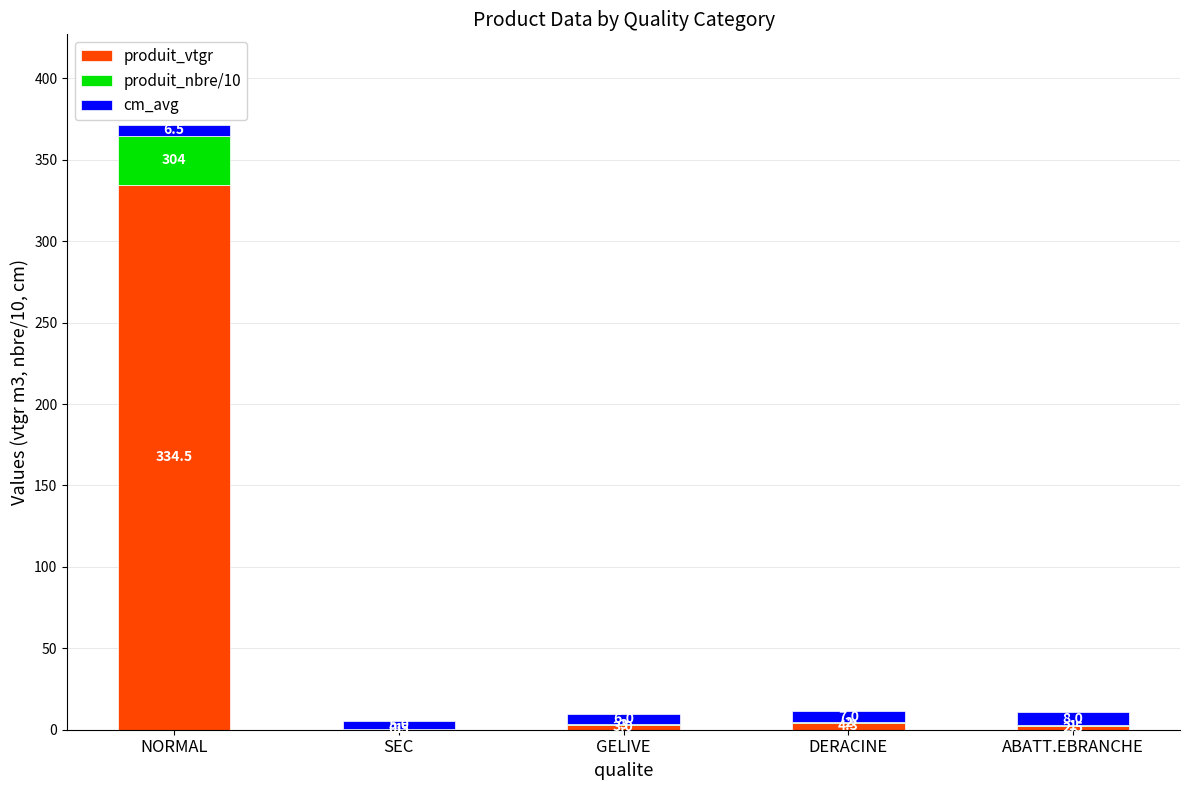

What is the total value across all series at NORMAL?

371.4